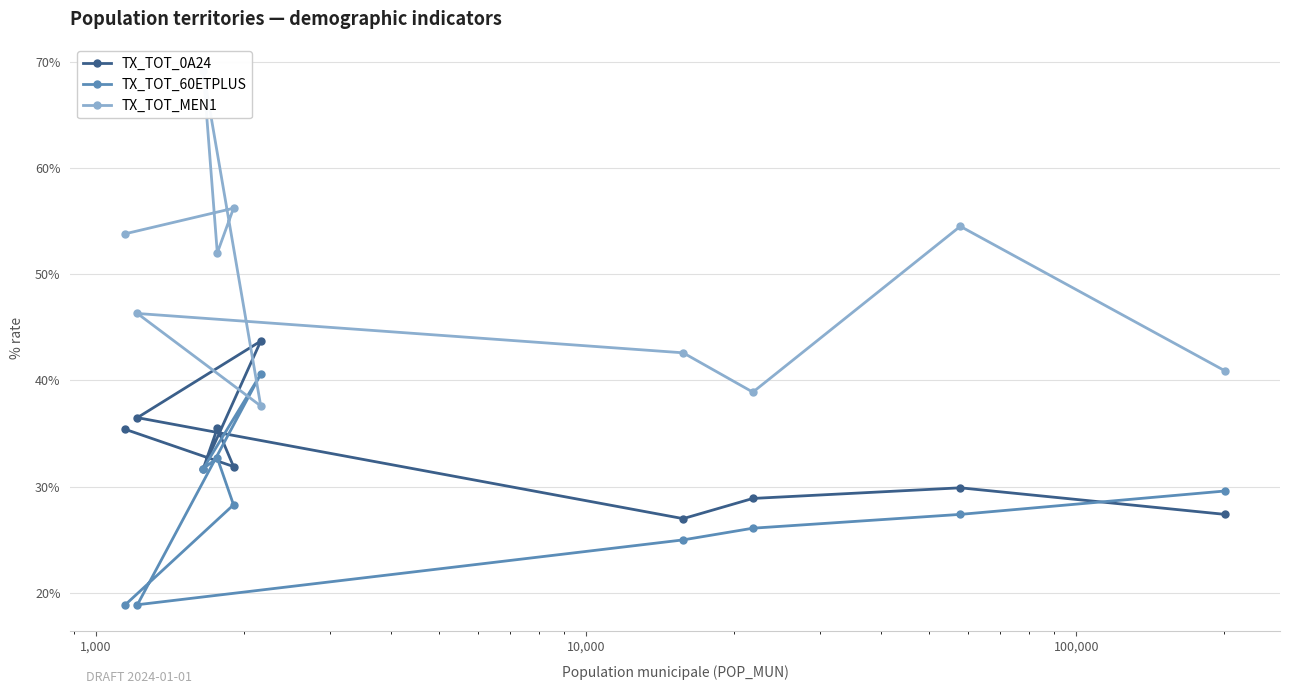

What is the value of the TX_TOT_0A24 point at the 8th from the left?

28.9